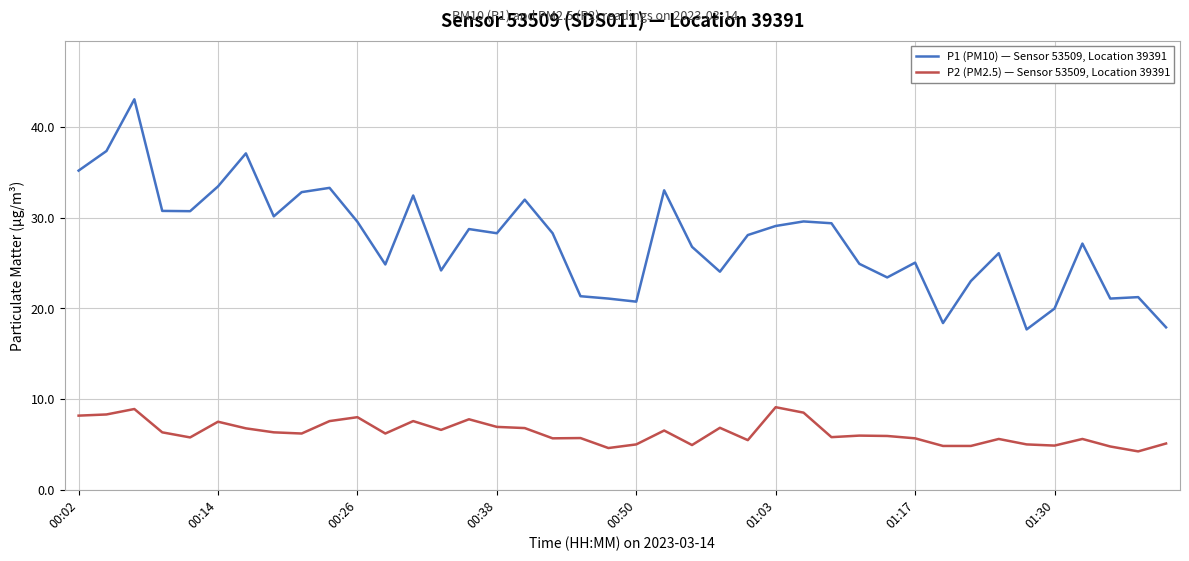

How many lines are shown in the chart?

2